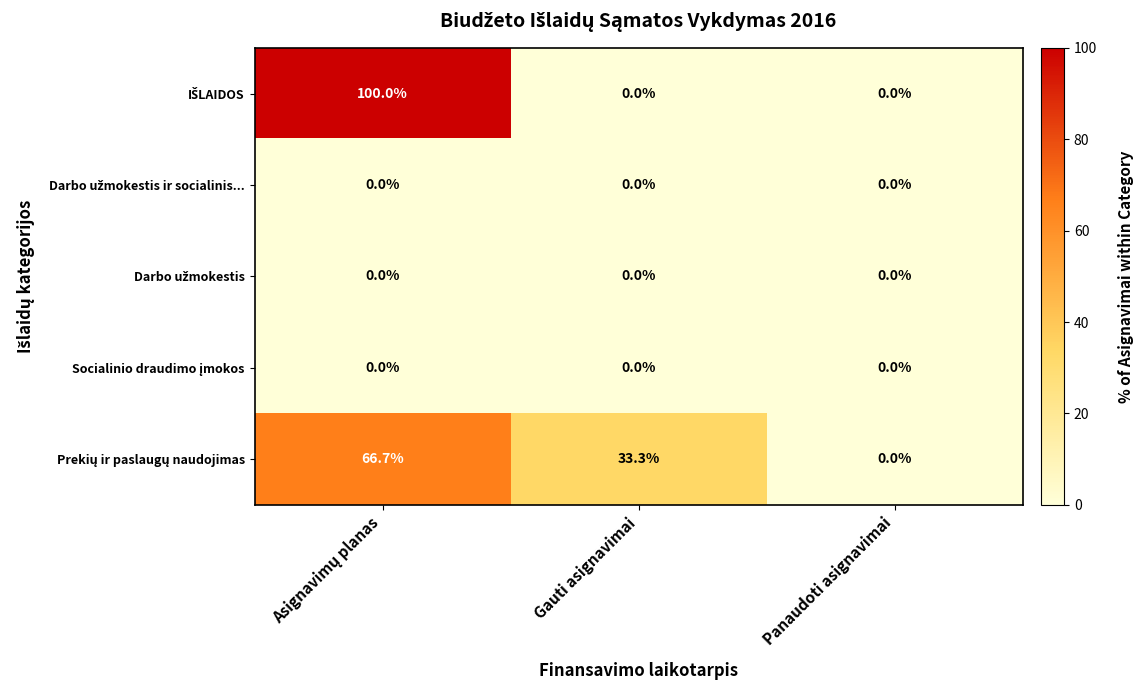

What is the greatest value displayed?

100.0